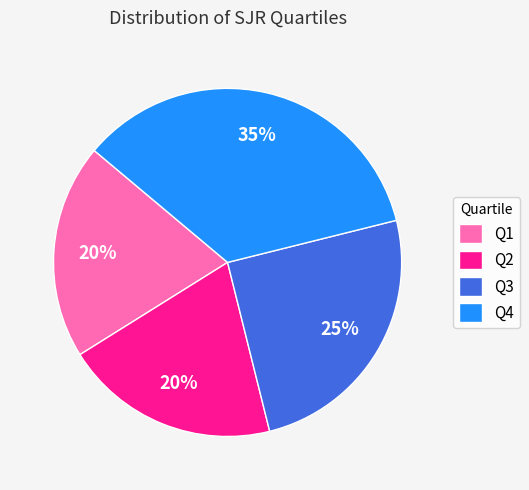

True or false: Q3 accounts for 16% of the total.

False